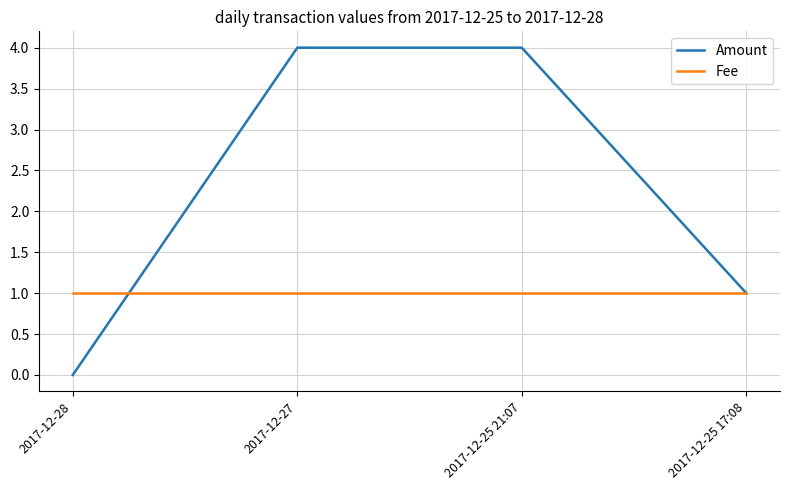

Which series has the largest range (max minus min)?

Amount